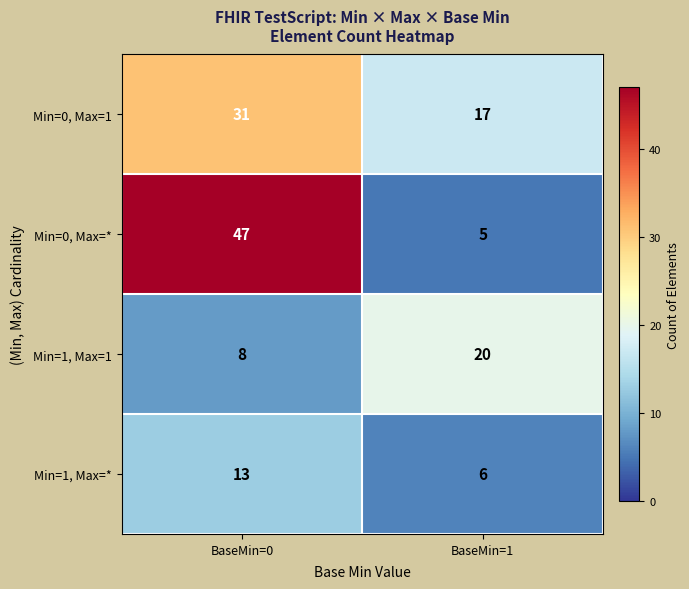

At how many categories does at least one series exceed 33?

1